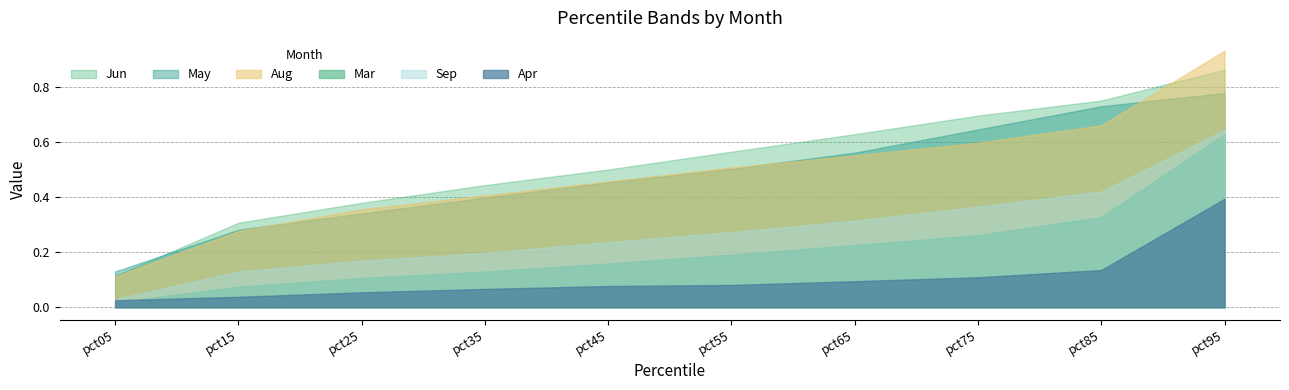

Between which two adjacent categories do Aug and May first intersect?

pct15 and pct25